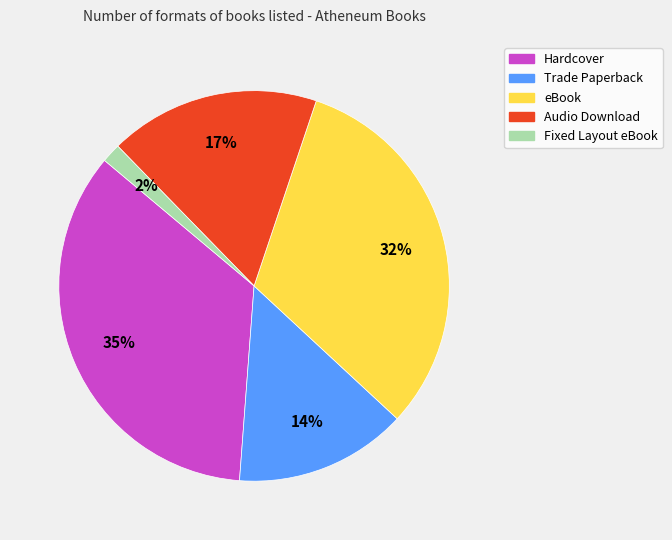

Combined, do Hardcover and Fixed Layout eBook account for over 50%?

No